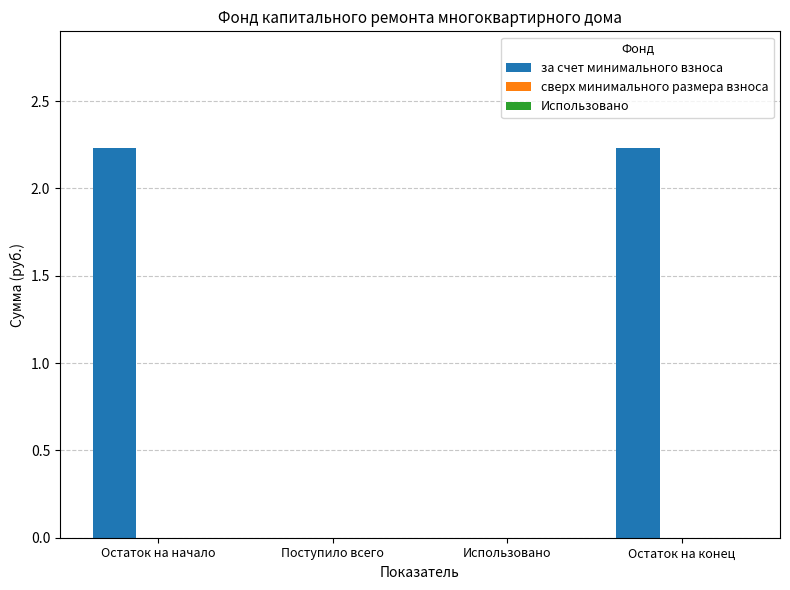

Which has a higher value, Использовано or Остаток на конец?

Остаток на конец